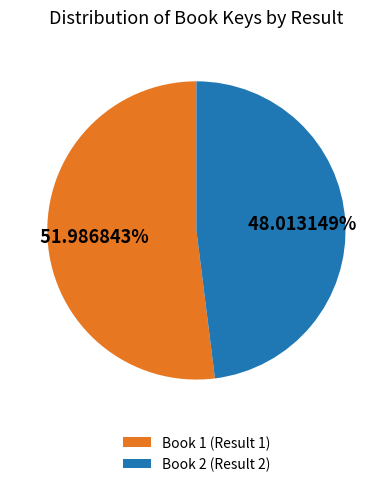

Count the number of slices in the pie.

2